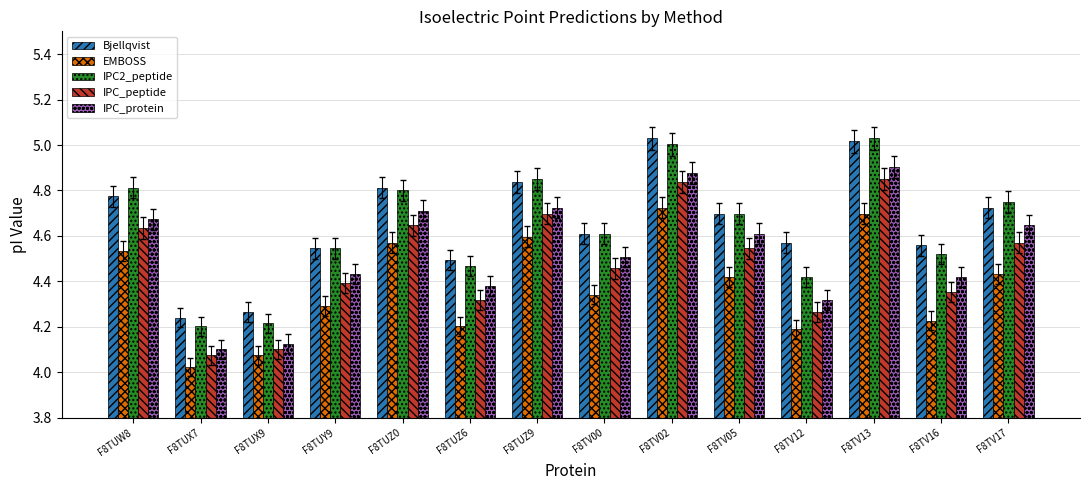

How many bars are there in each group?

5